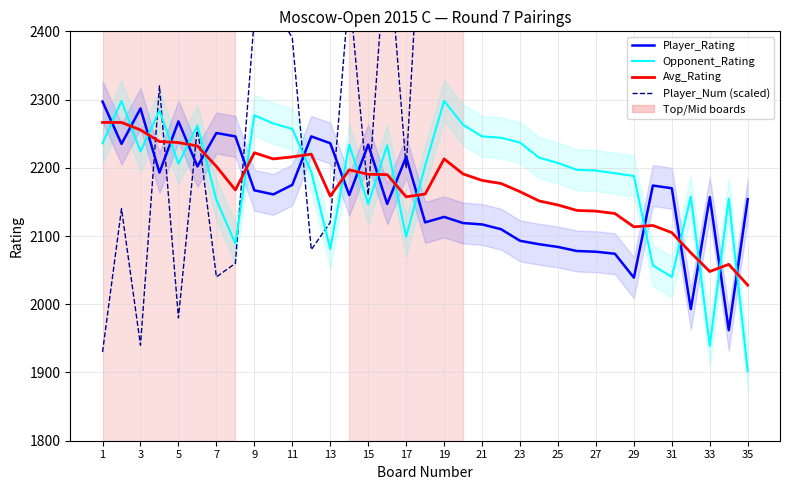

What is the average value of the Opponent_Rating series?

2185.0